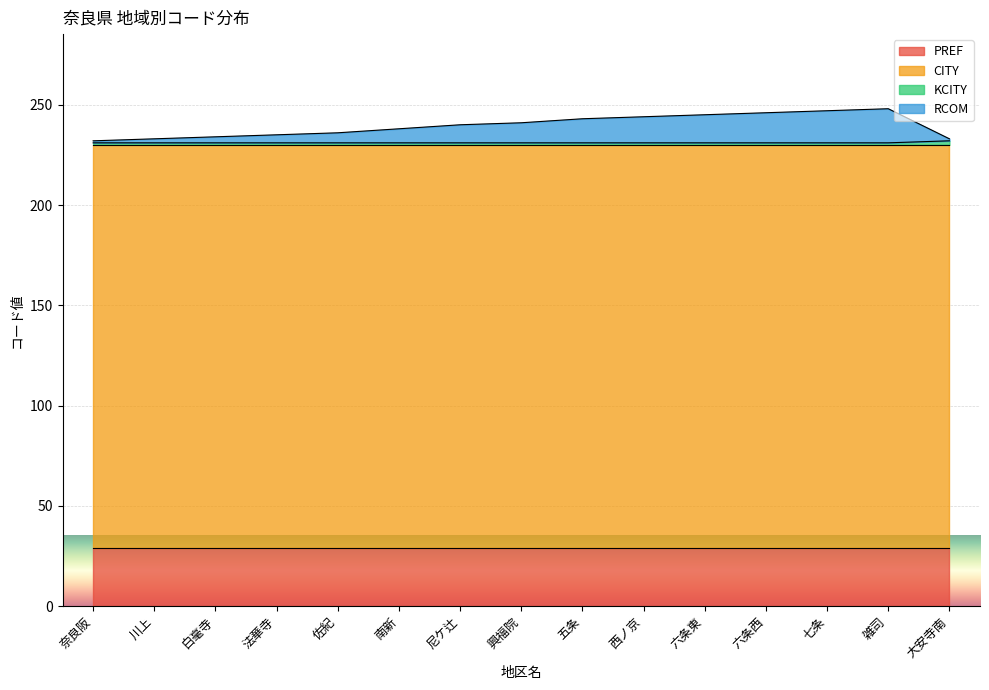

What position from the left is 白毫寺?

3